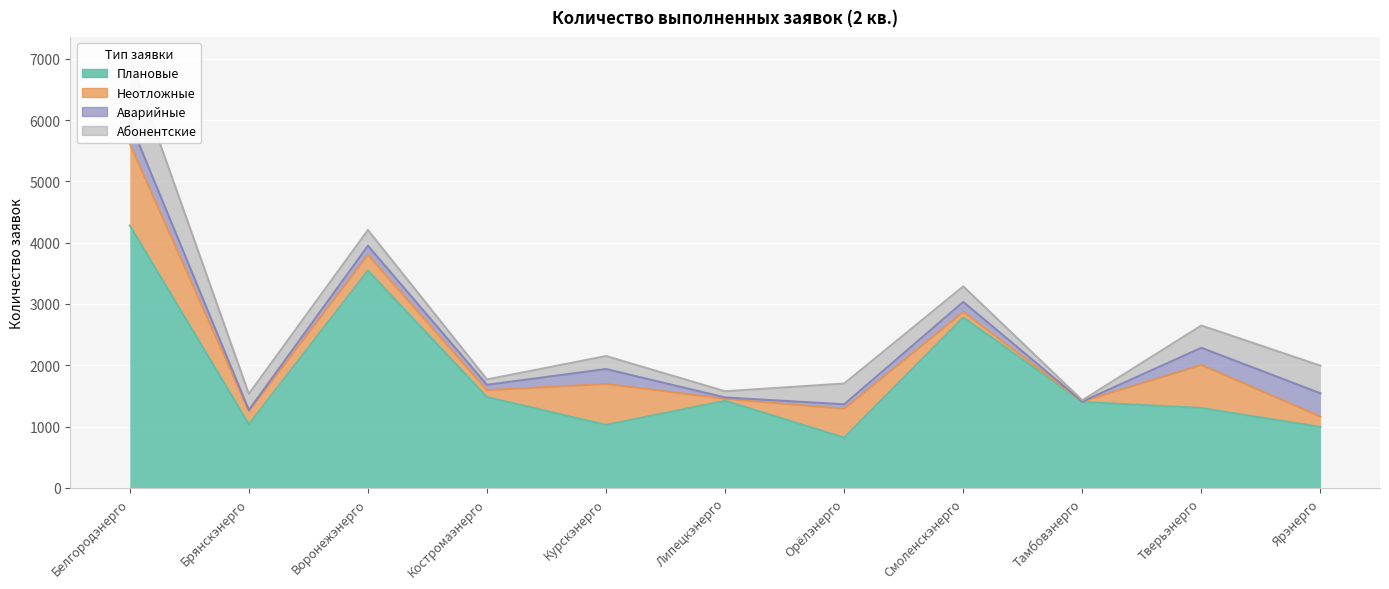

At which category does the chart reach its minimum across all series?

Тамбовэнерго